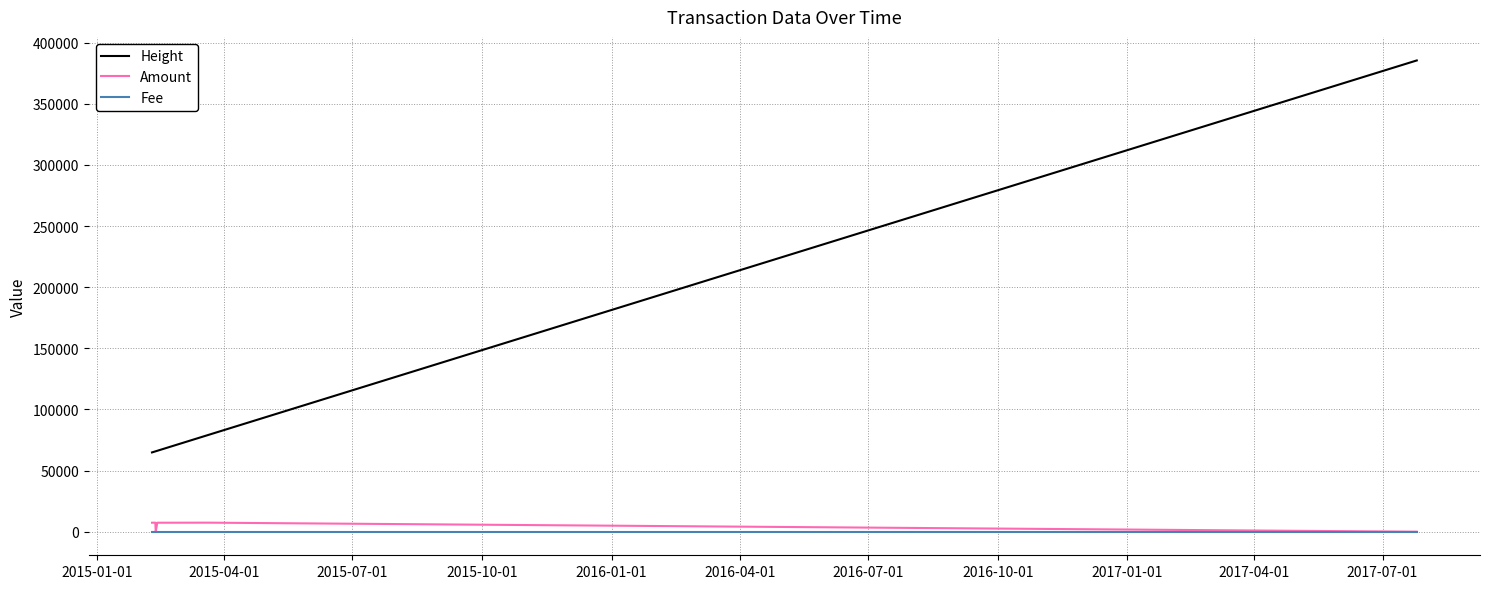

Which series has the largest total across all categories?

Height